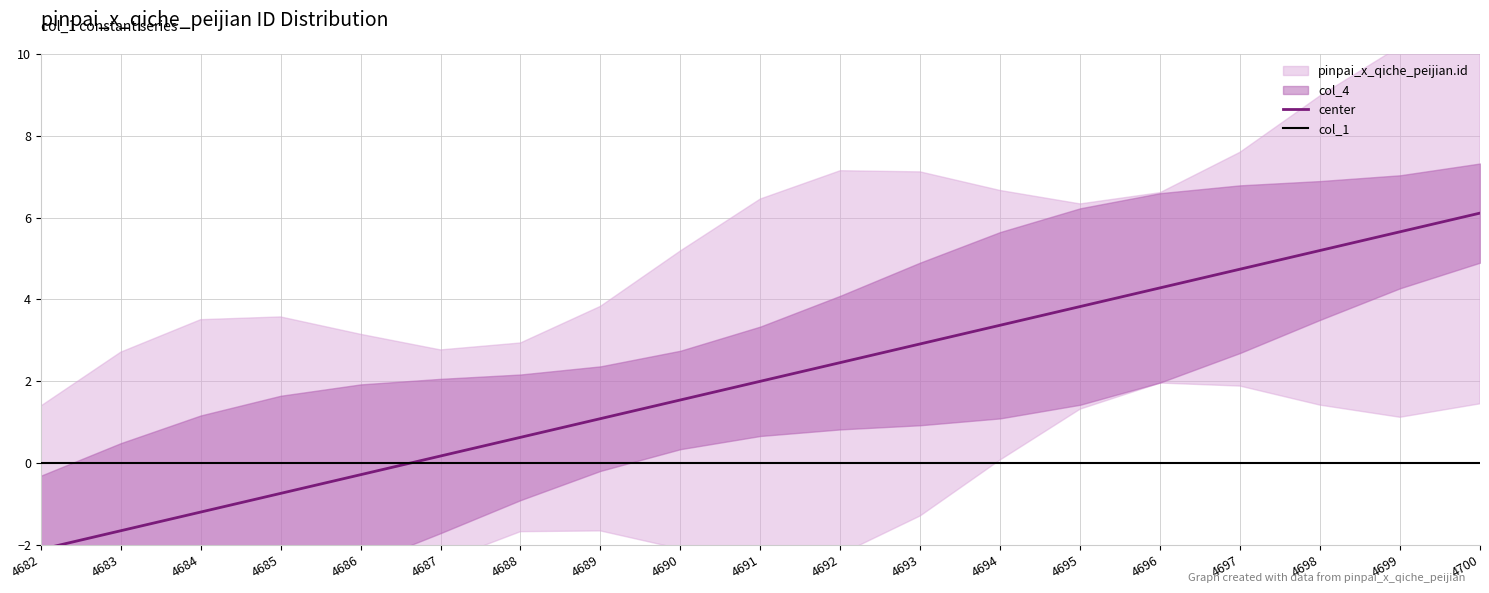

Between 4698 and 4693, which is larger?

4698